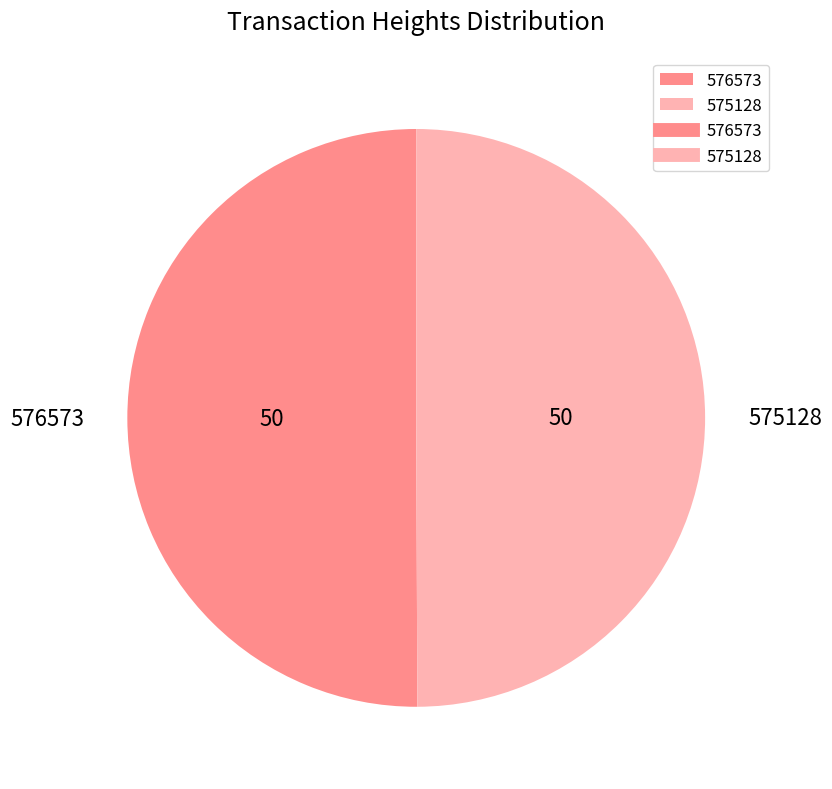

Approximately how many times larger is the value at 576573 compared to 575128?

1.0